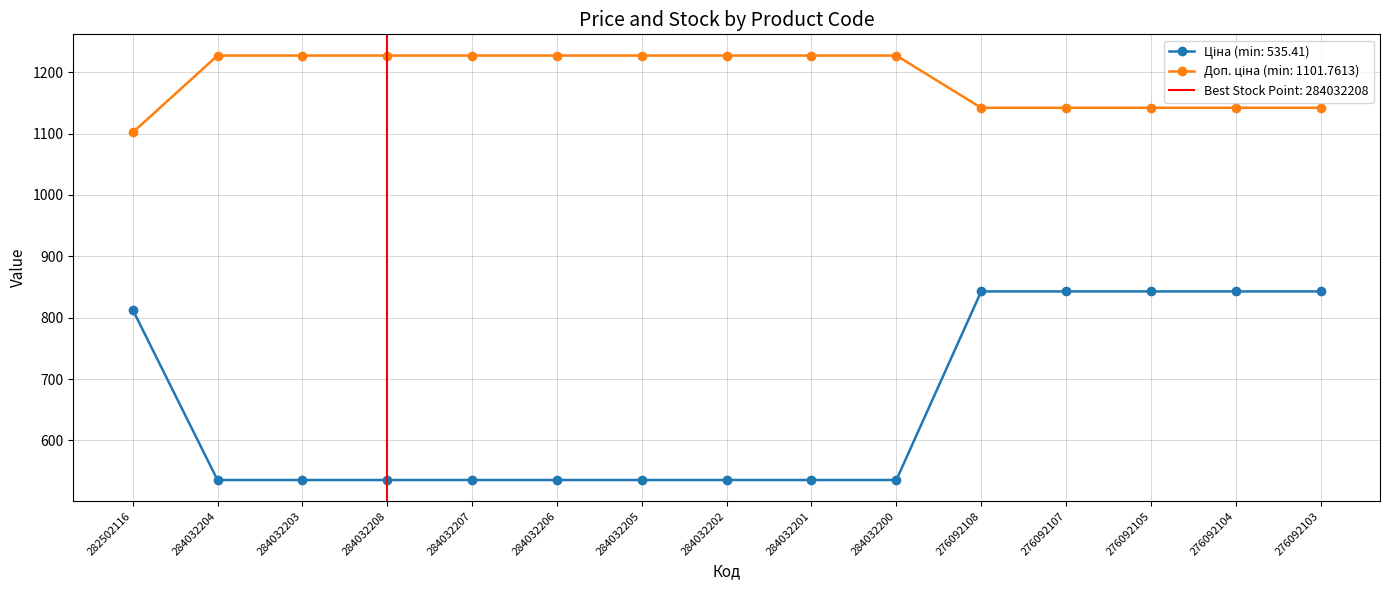

List the labels in order of Доп. ціна value, largest first.

284032204, 284032203, 284032208, 284032207, 284032206, 284032205, 284032202, 284032201, 284032200, 276092108, 276092107, 276092105, 276092104, 276092103, 282502116